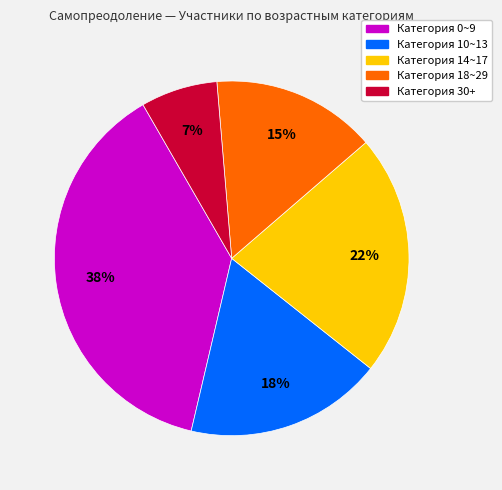

To the nearest percent, what is the difference between the largest and smallest slice percentages?

31%